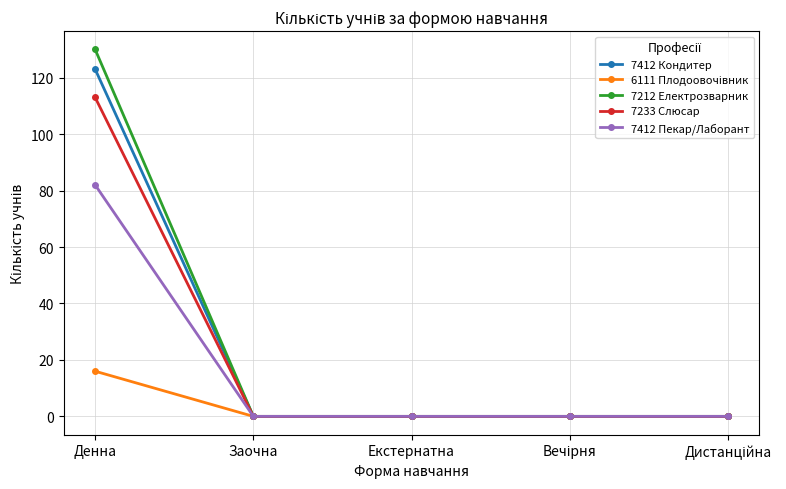

At which category is the sum across all series the highest?

Денна